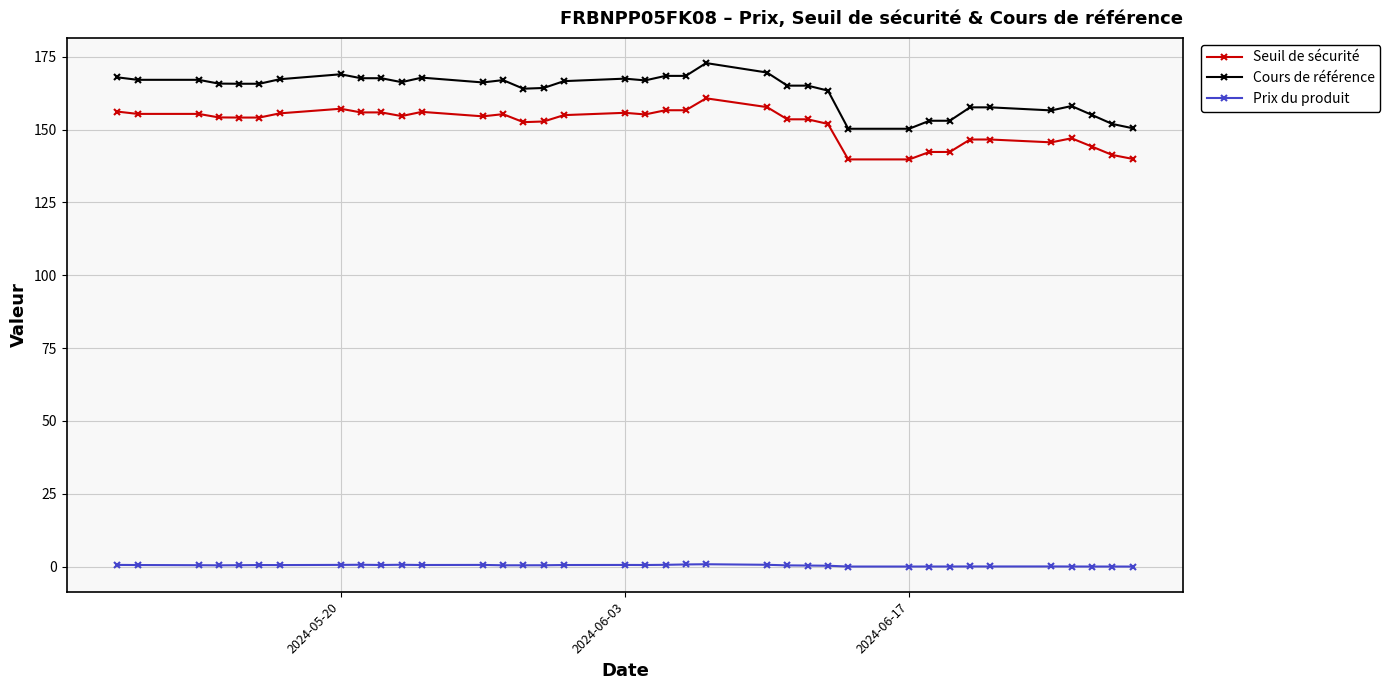

How many interior local valleys does the Seuil de sécurité series have?

5